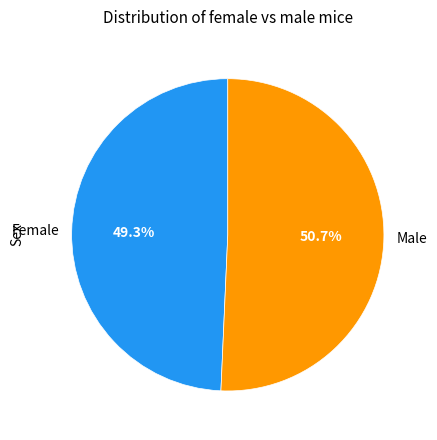

Which category has the biggest portion of the pie?

Male